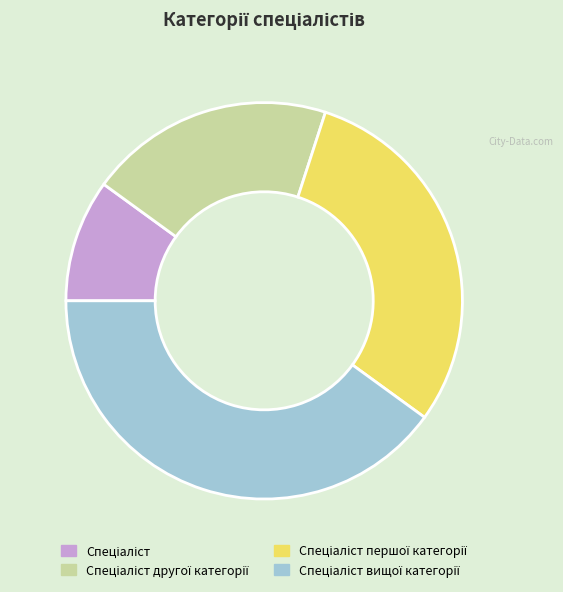

Is there a majority slice in this chart?

No